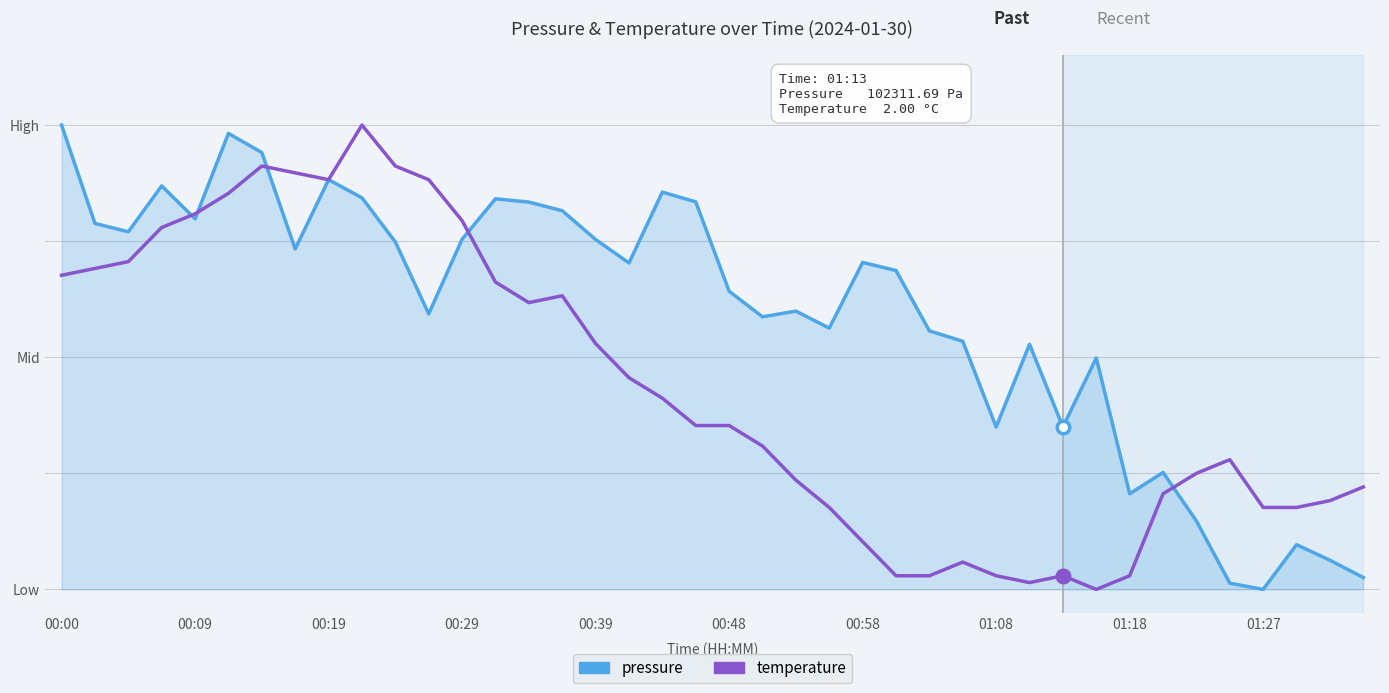

Which series has the widest spread of values?

pressure